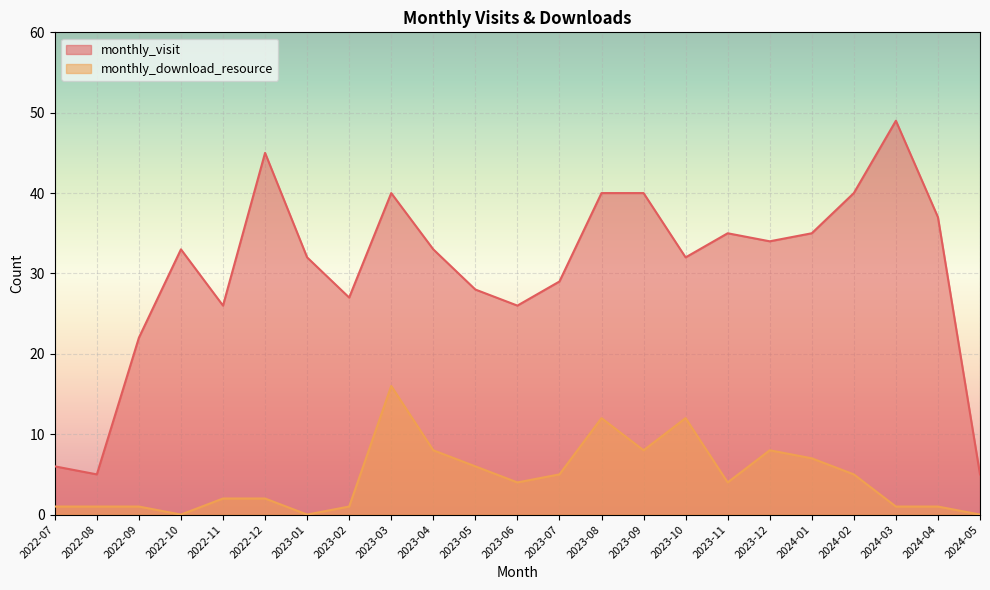

What is the total value across all series at 2023-04?

41